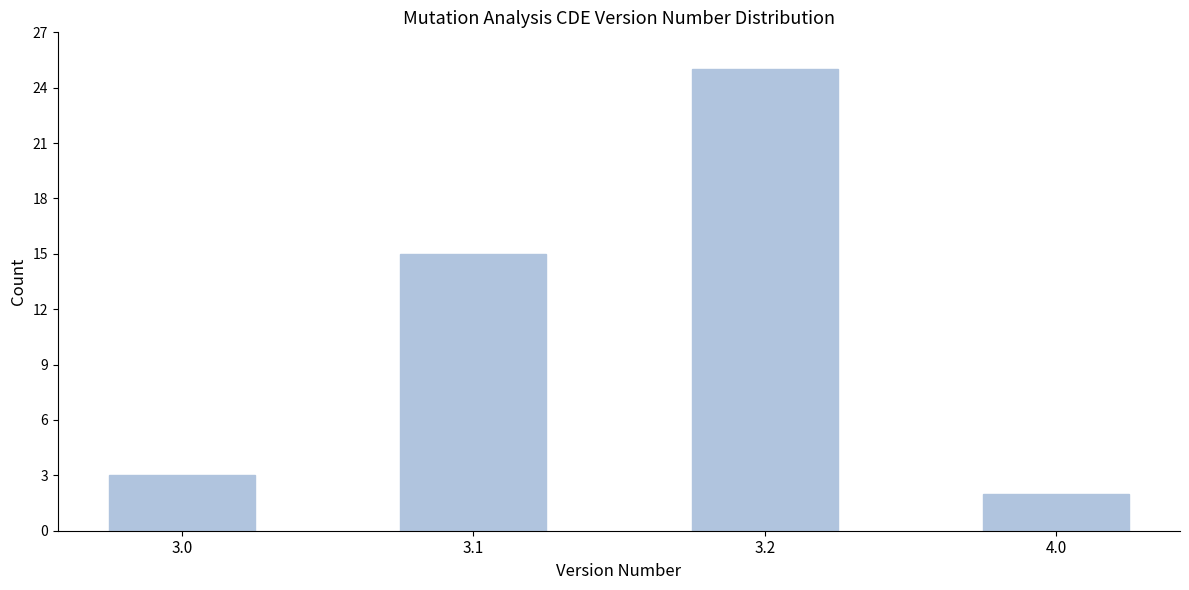

Reading left to right, list all the values displayed in this chart.

3.0=3	3.1=15	3.2=25	4.0=2